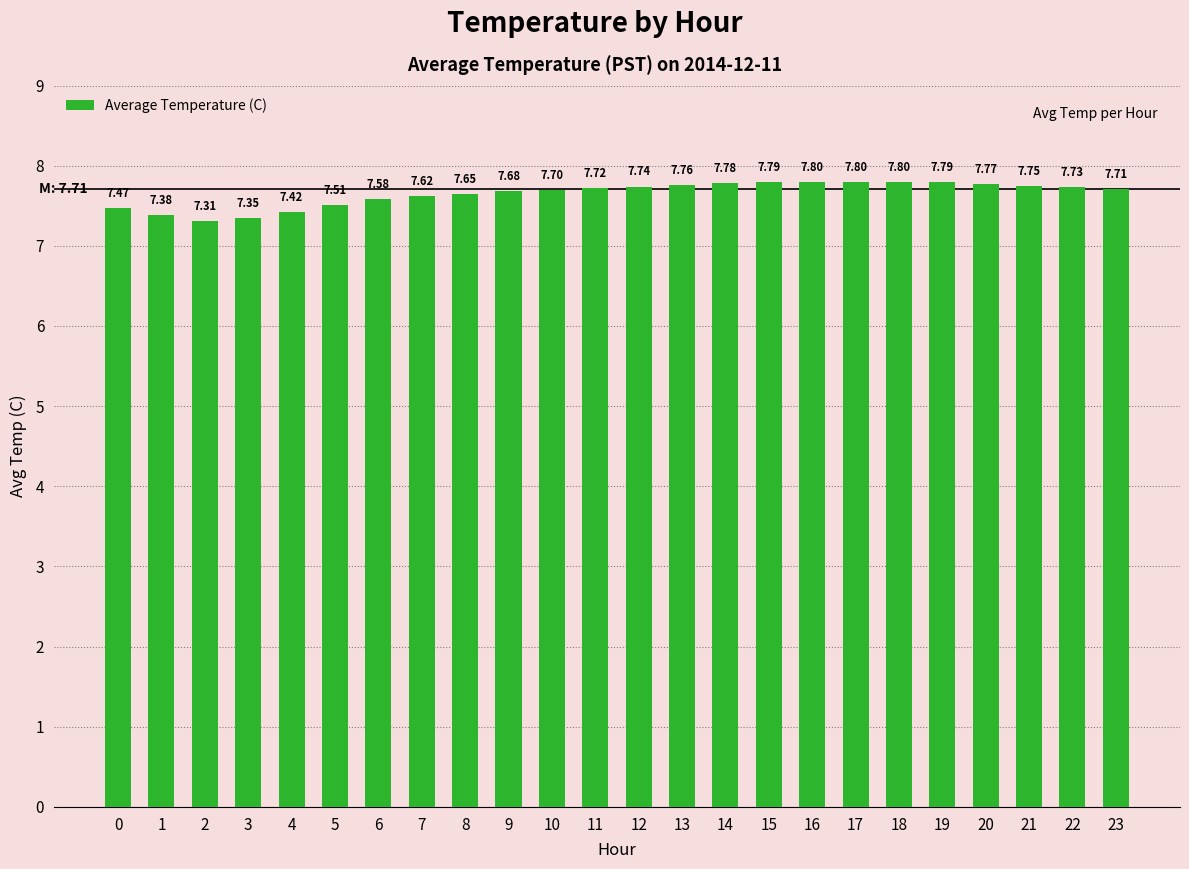

Approximately how many times larger is the value at 20 compared to 17?

1.0